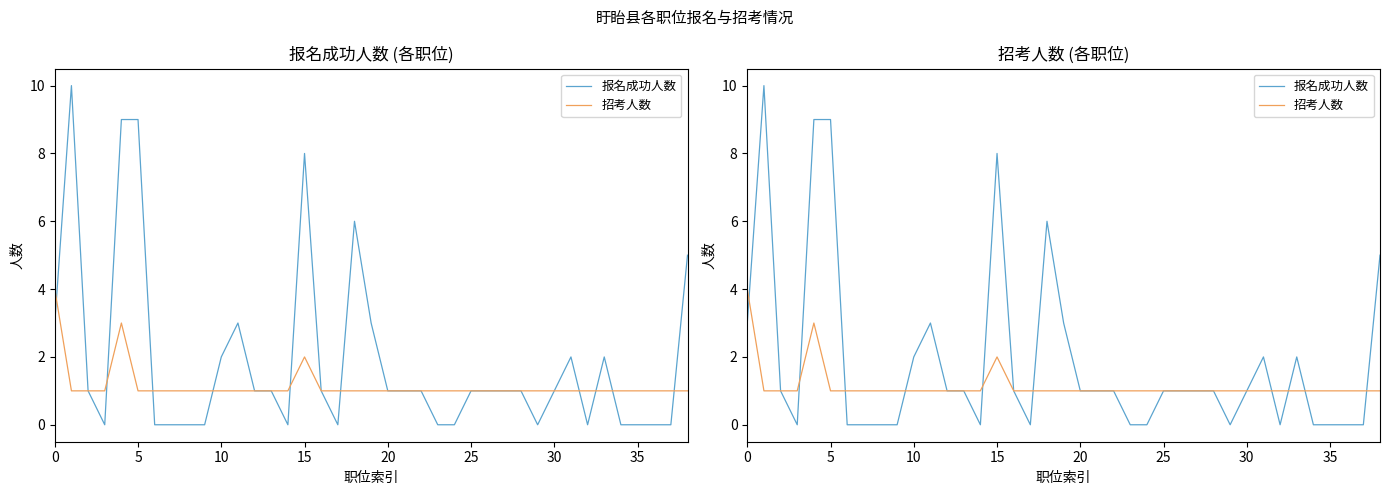

Is it true that 报名成功人数 equals 2 at 22?

False